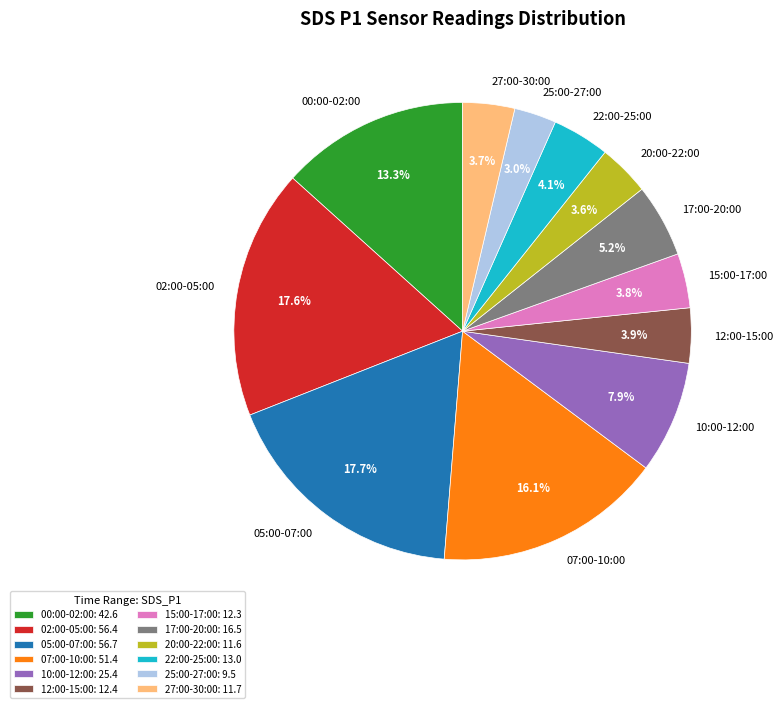

Does 17:00-20:00 represent more than half of the total?

No